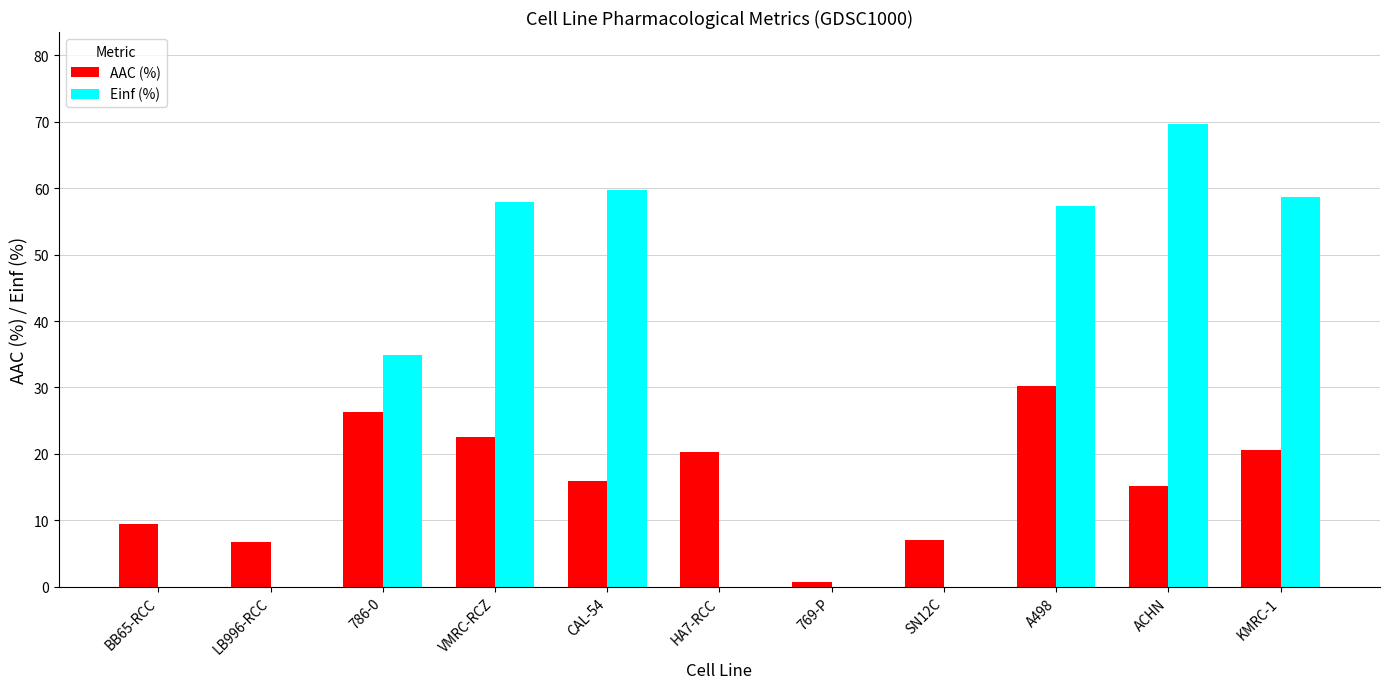

What is the sum of the AAC (%) values at 786-0 and A498?

56.6